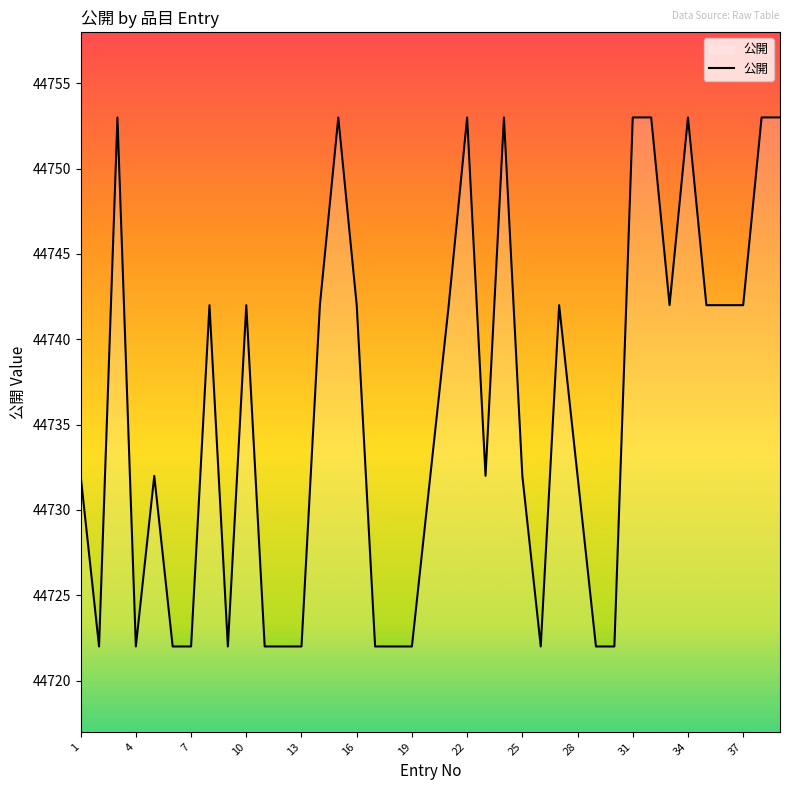

How many values are between 44722 and 44742?

30